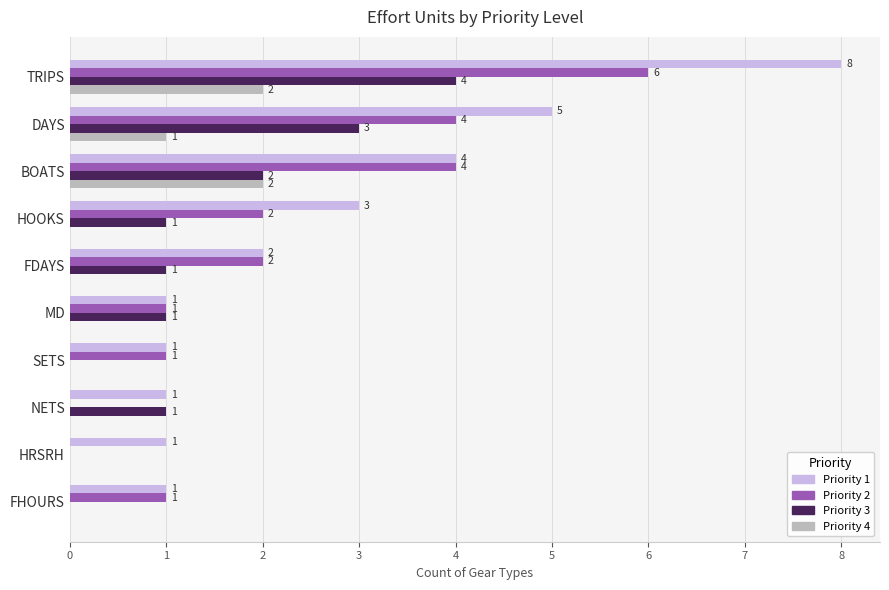

Which series has the largest total across all categories?

Priority 1